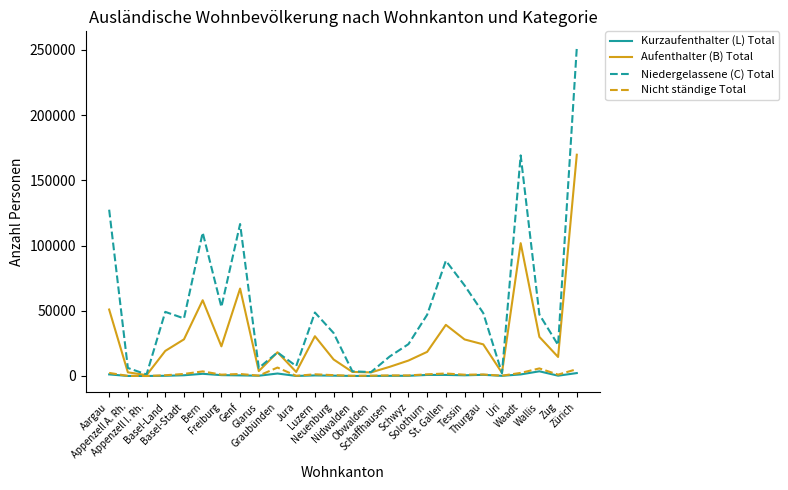

Is the value of Niedergelassene (C) Total at Zug greater than the value of Nicht ständige Total at Bern?

Yes